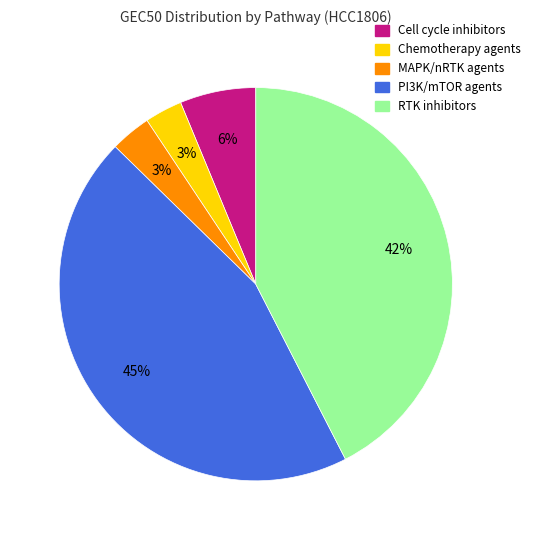

Is there any slice that represents more than half of the pie?

No